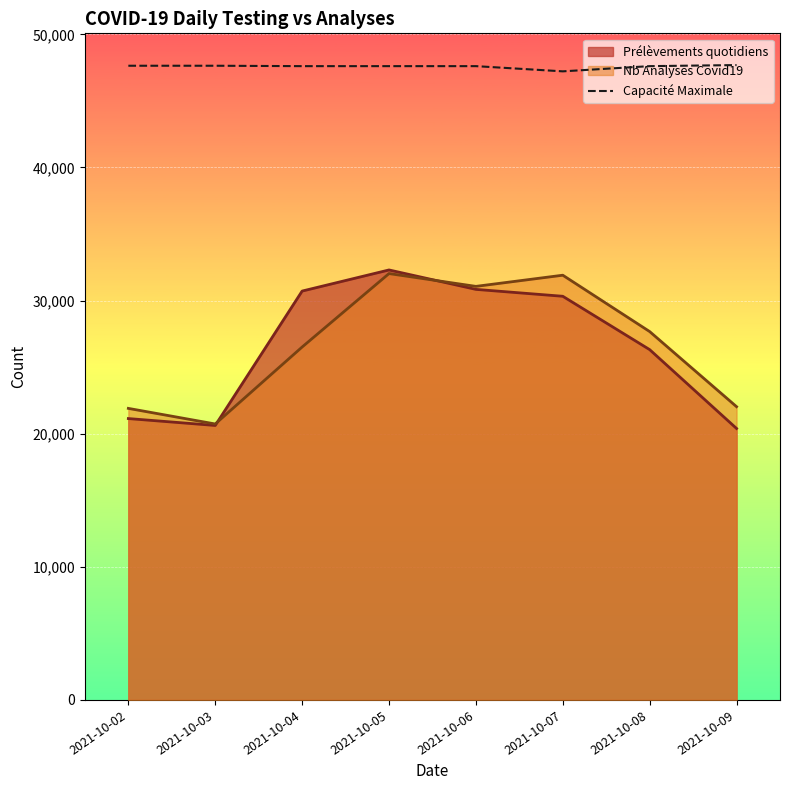

What is the highest value of the Capacité Maximale series?

47694